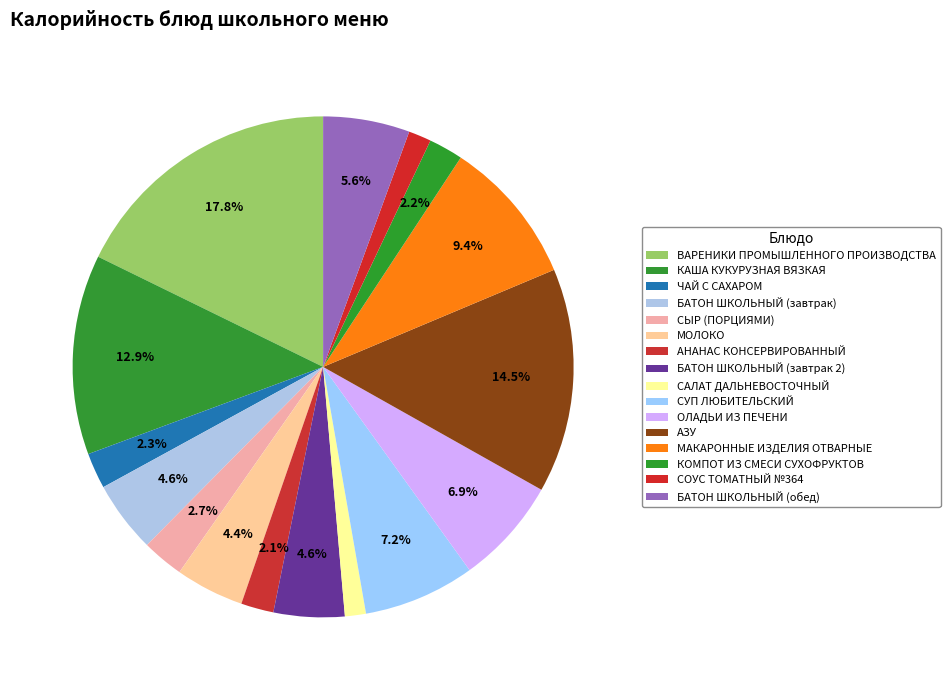

Which category has the biggest portion of the pie?

ВАРЕНИКИ ПРОМЫШЛЕННОГО ПРОИЗВОДСТВА